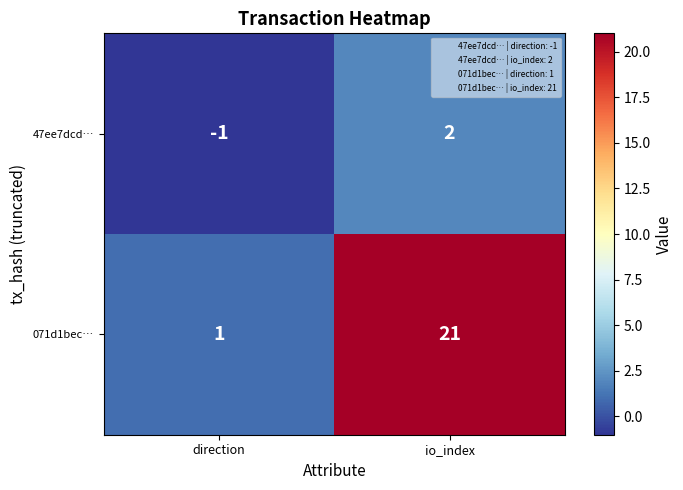

What is the difference between the highest and lowest values at io_index?

19